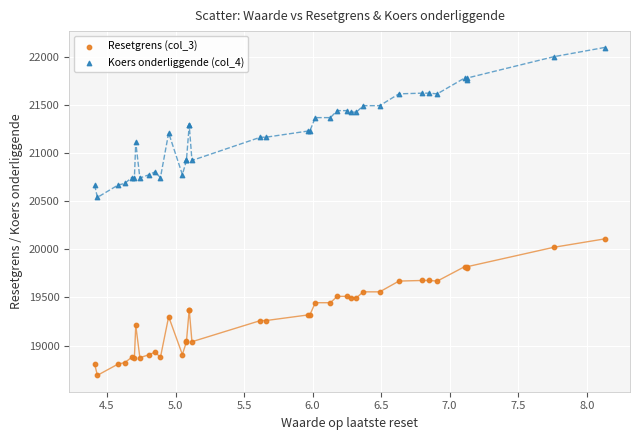

Which series reaches the minimum Y coordinate?

Resetgrens (col_3)